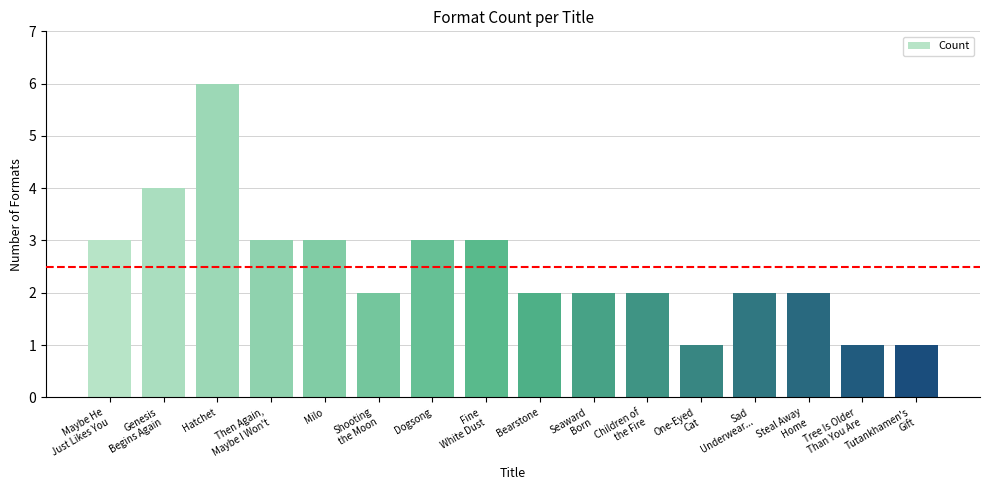

What is the approximate value at Dogsong?

3